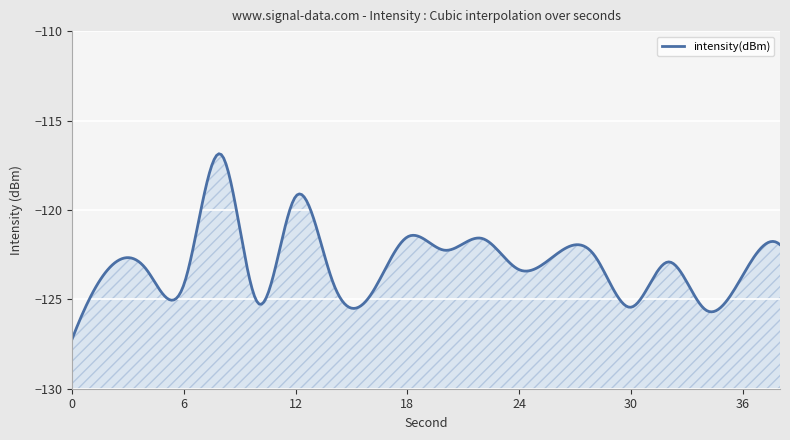

What is the average value?

-123.1